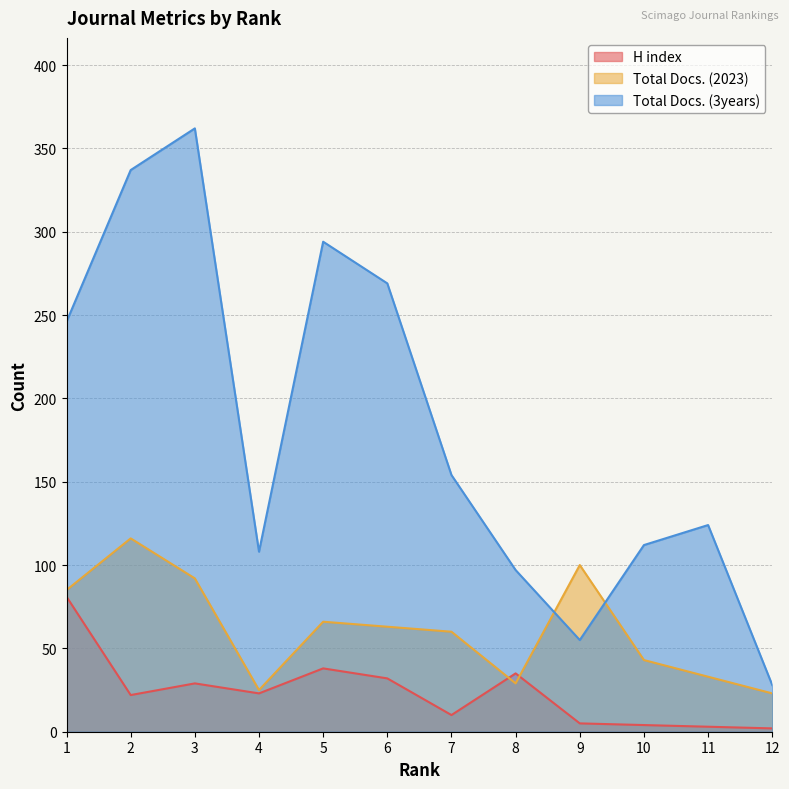

List the series in order of their peak value, lowest first.

H index, Total Docs. (2023), Total Docs. (3years)